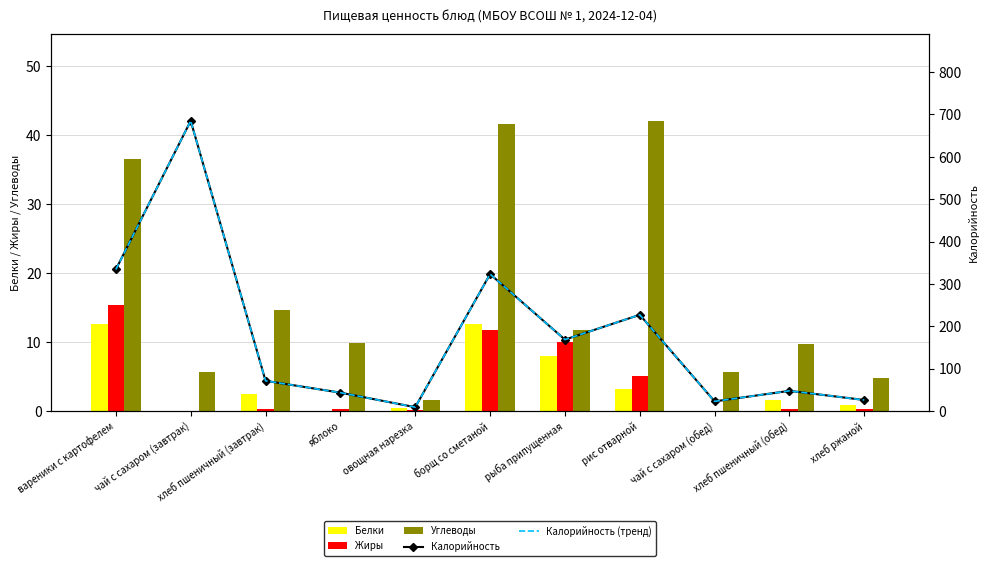

Is the value of Белки at яблоко greater than the value of Углеводы at яблоко?

No